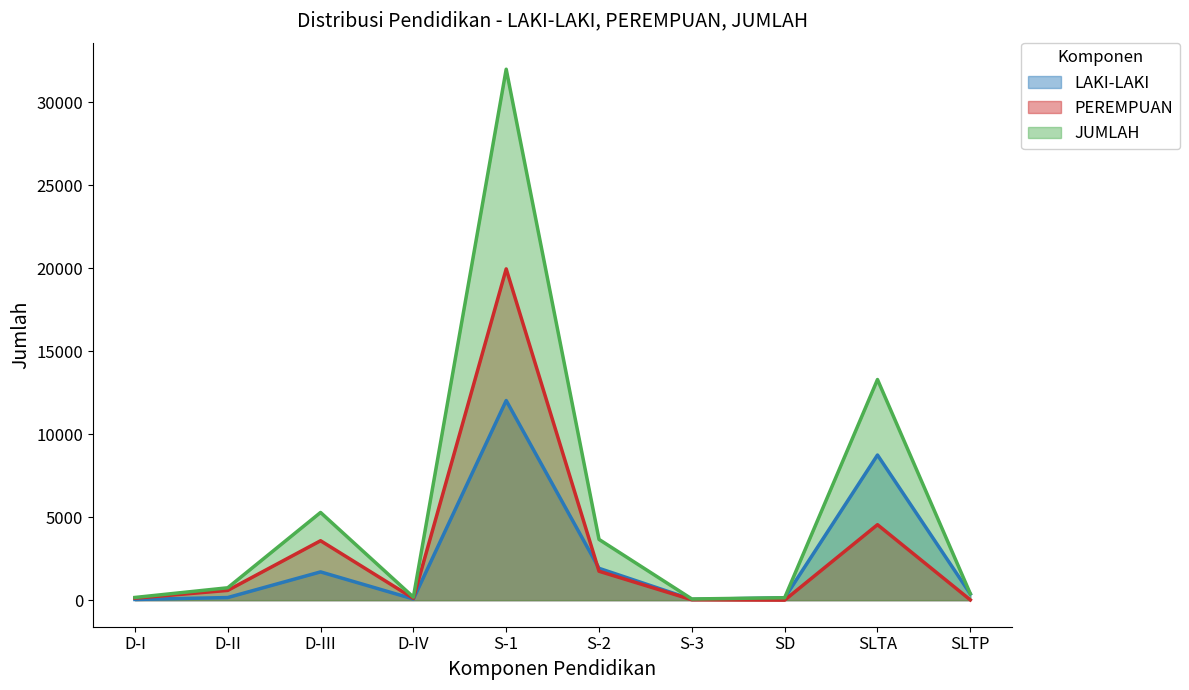

Rank the categories by LAKI-LAKI value from lowest to highest.

D-I, S-3, D-IV, SD, D-II, SLTP, D-III, S-2, SLTA, S-1